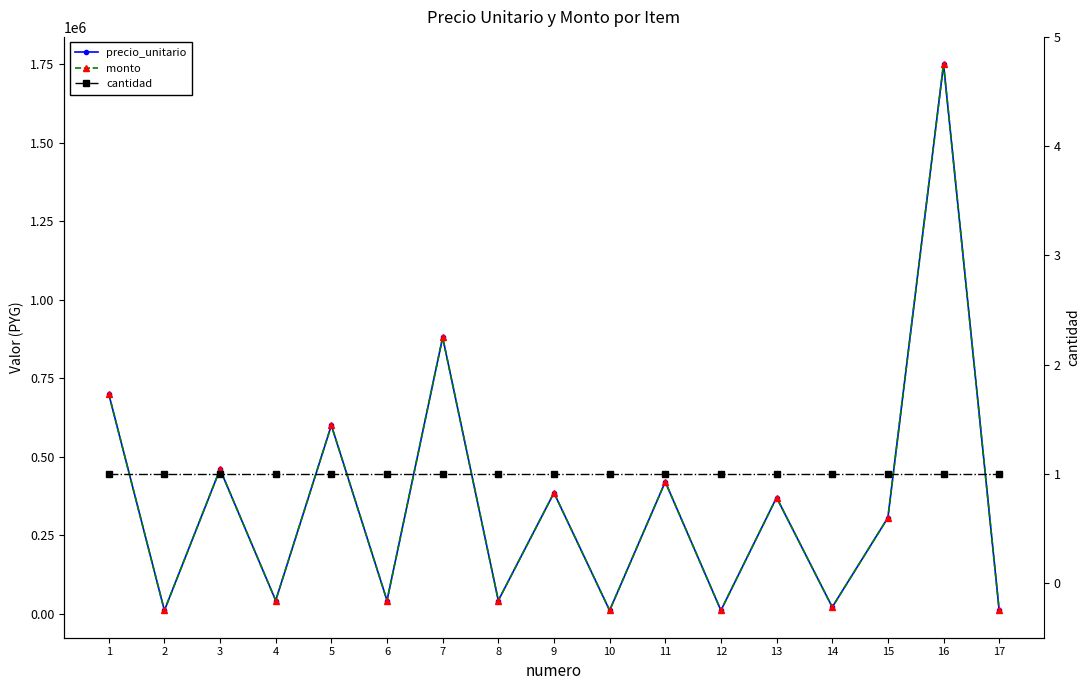

Reading left to right, what are all the values shown in this chart?

precio_unitario: 1=700000	2=10500	3=460000	4=42000	5=600000	6=42000	7=880000	8=42000	9=385000	10=10500	11=420000	12=10500	13=370000	14=21000	15=305766	16=1750000	17=10500
monto: 1=700000	2=10500	3=460000	4=42000	5=600000	6=42000	7=880000	8=42000	9=385000	10=10500	11=420000	12=10500	13=370000	14=21000	15=305766	16=1750000	17=10500
cantidad: 1=1	2=1	3=1	4=1	5=1	6=1	7=1	8=1	9=1	10=1	11=1	12=1	13=1	14=1	15=1	16=1	17=1